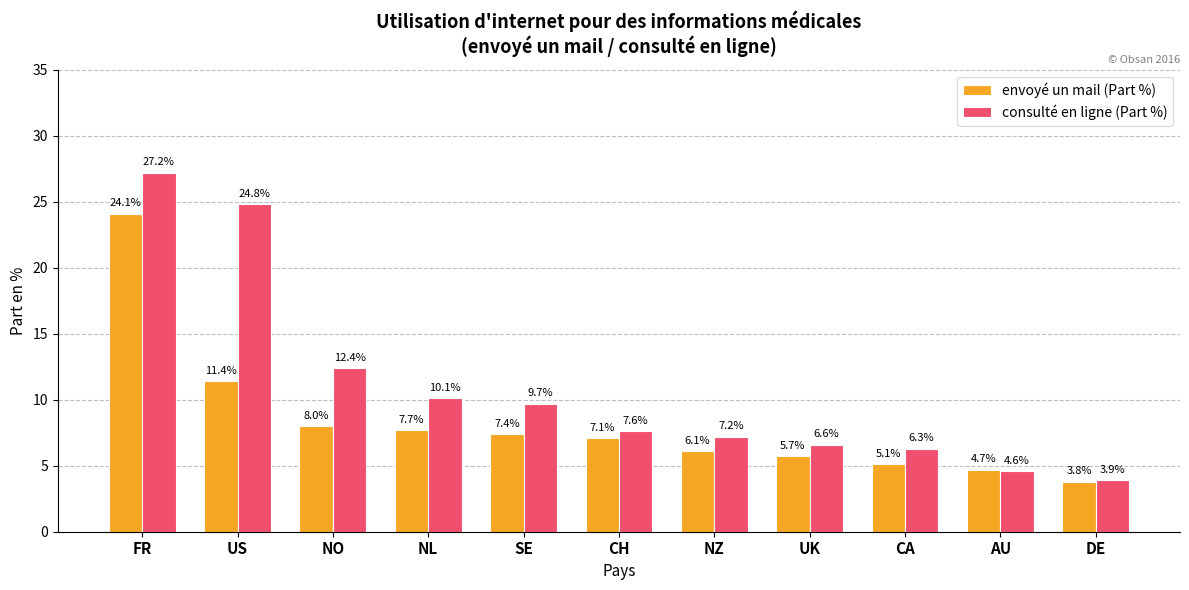

What value does the consulté en ligne (Part %) series have at DE?

3.9